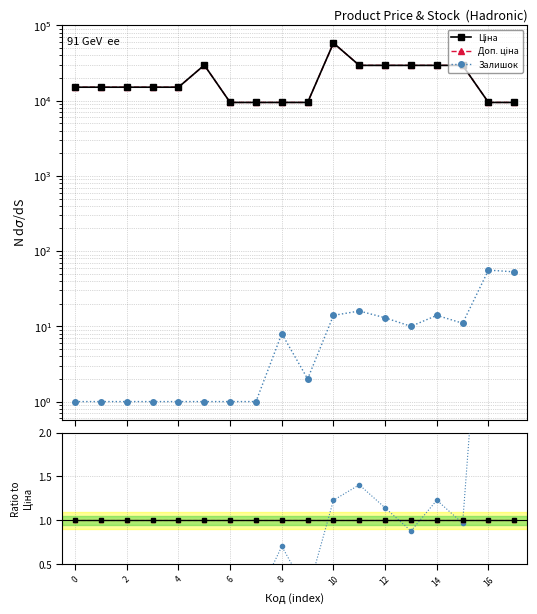

Does the chart have visible grid lines?

Yes